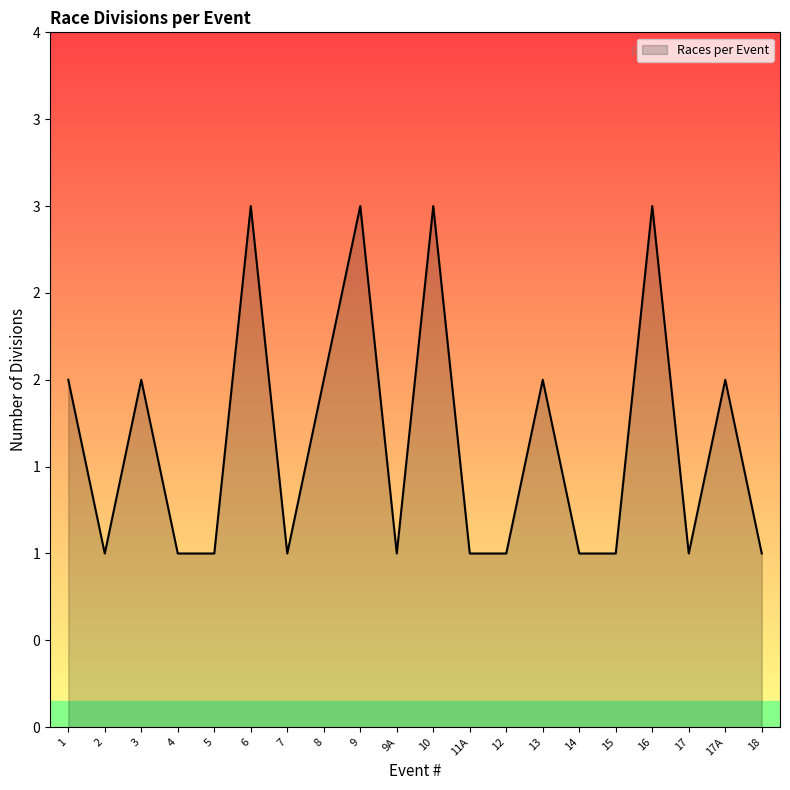

List the labels in order of value, largest first.

6, 9, 10, 16, 1, 3, 8, 13, 17A, 2, 4, 5, 7, 9A, 11A, 12, 14, 15, 17, 18